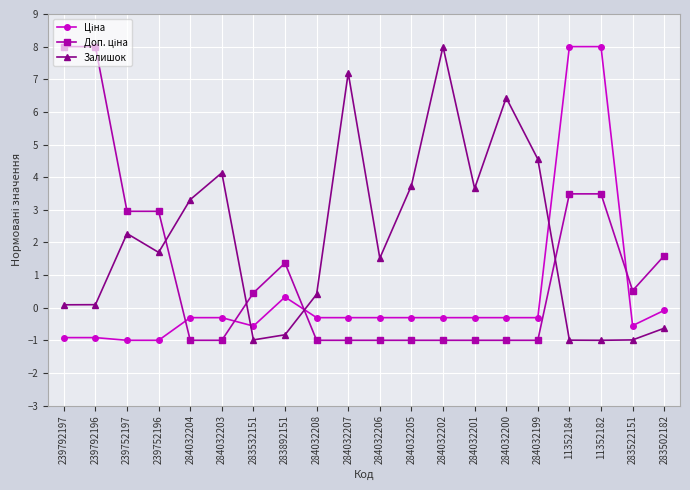

What is the label of the 20th point from the left?

283502182